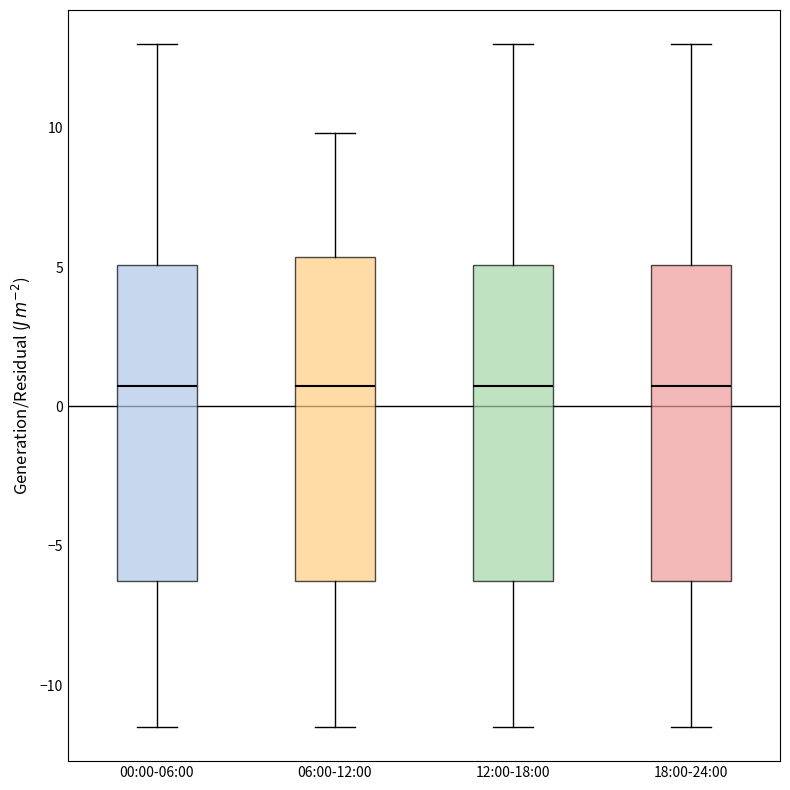

Where is the lower edge of the box for 06:00-12:00 on the y-axis? The values are not printed on the chart, so give them approximately, as read against the axis.

-6.5